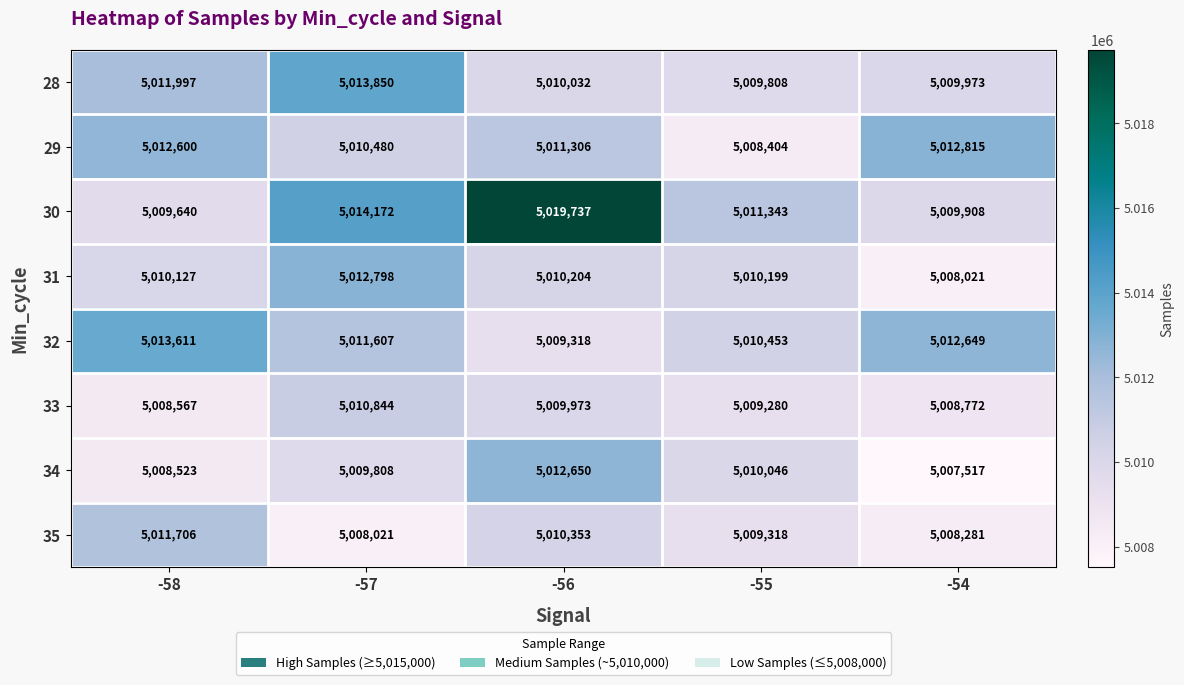

What is the total value across all series at -55?

40078851